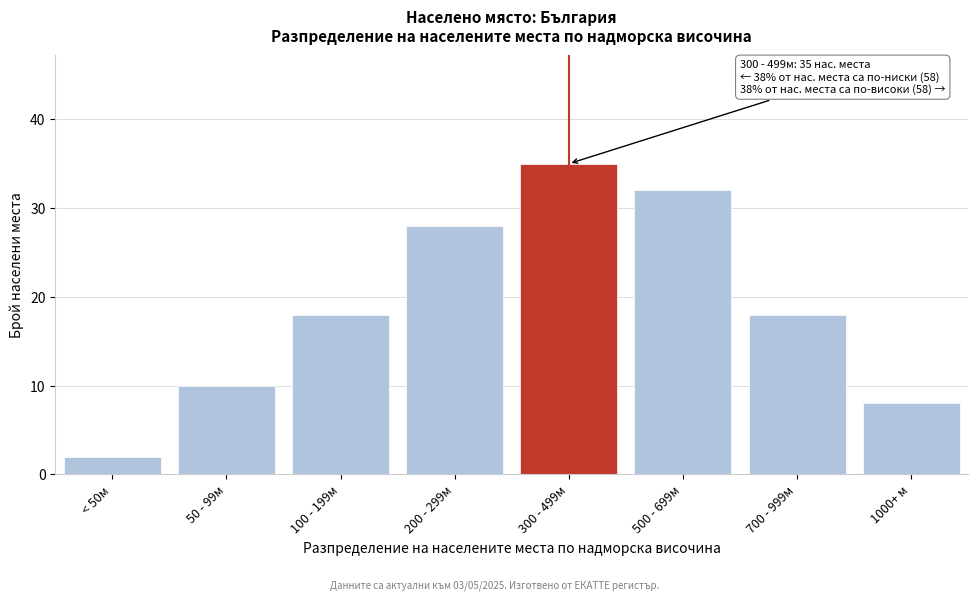

Reading left to right, transcribe all the data shown in this chart.

< 50м=2	50 - 99м=10	100 - 199м=18	200 - 299м=28	300 - 499м=35	500 - 699м=32	700 - 999м=18	1000+ м=8